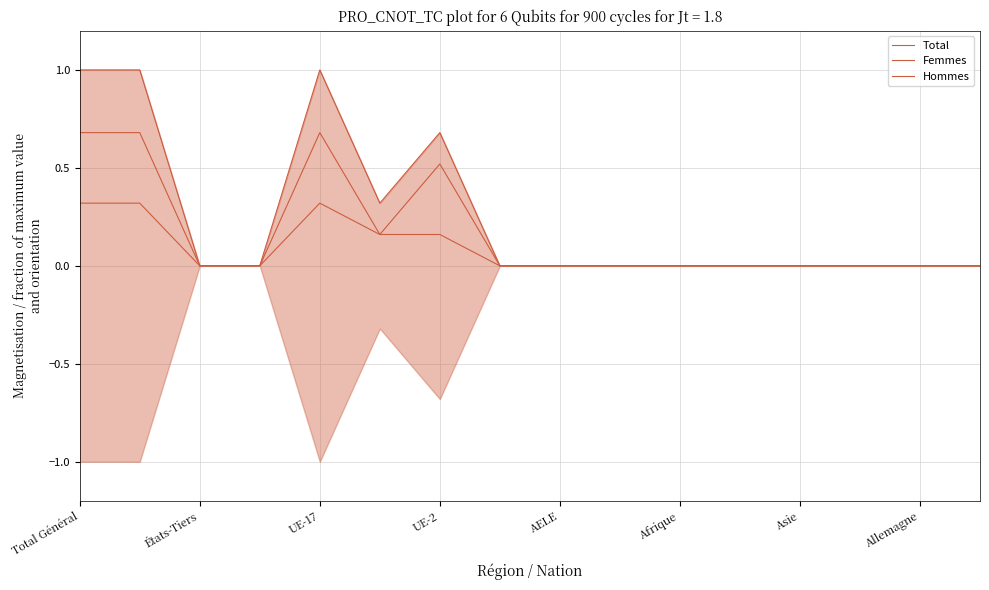

Which series has the widest spread of values?

Total